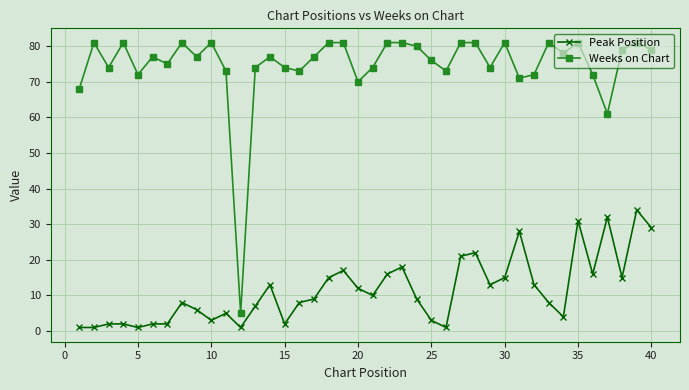

True or false: Weeks on Chart and Peak Position intersect in this chart.

False